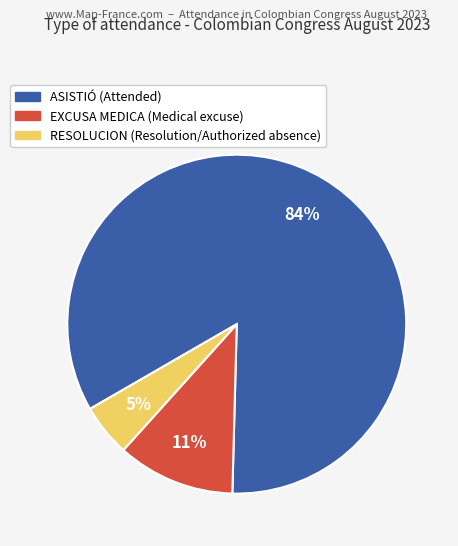

What is the smallest slice in the pie chart?

RESOLUCION